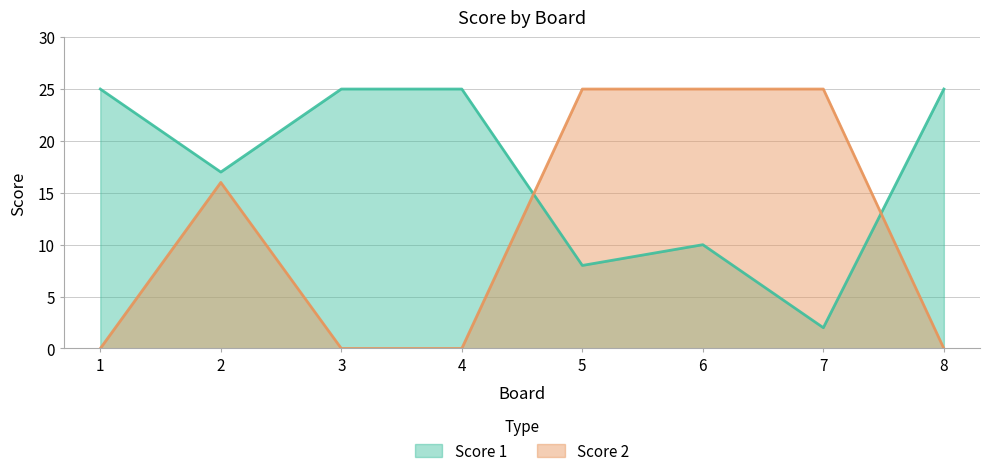

What is the average value of the Score 2 series?

11